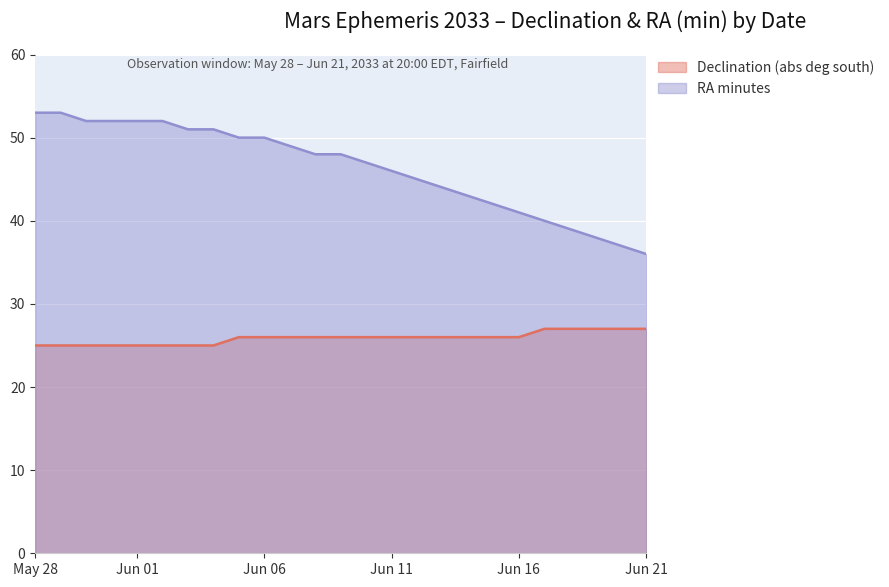

Which label corresponds to the smallest value in the chart?

May 28